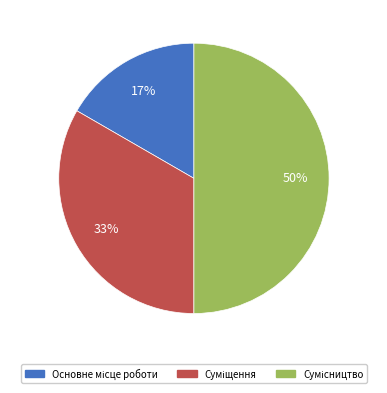

To the nearest percent, what is the difference between the largest and smallest slice percentages?

33%